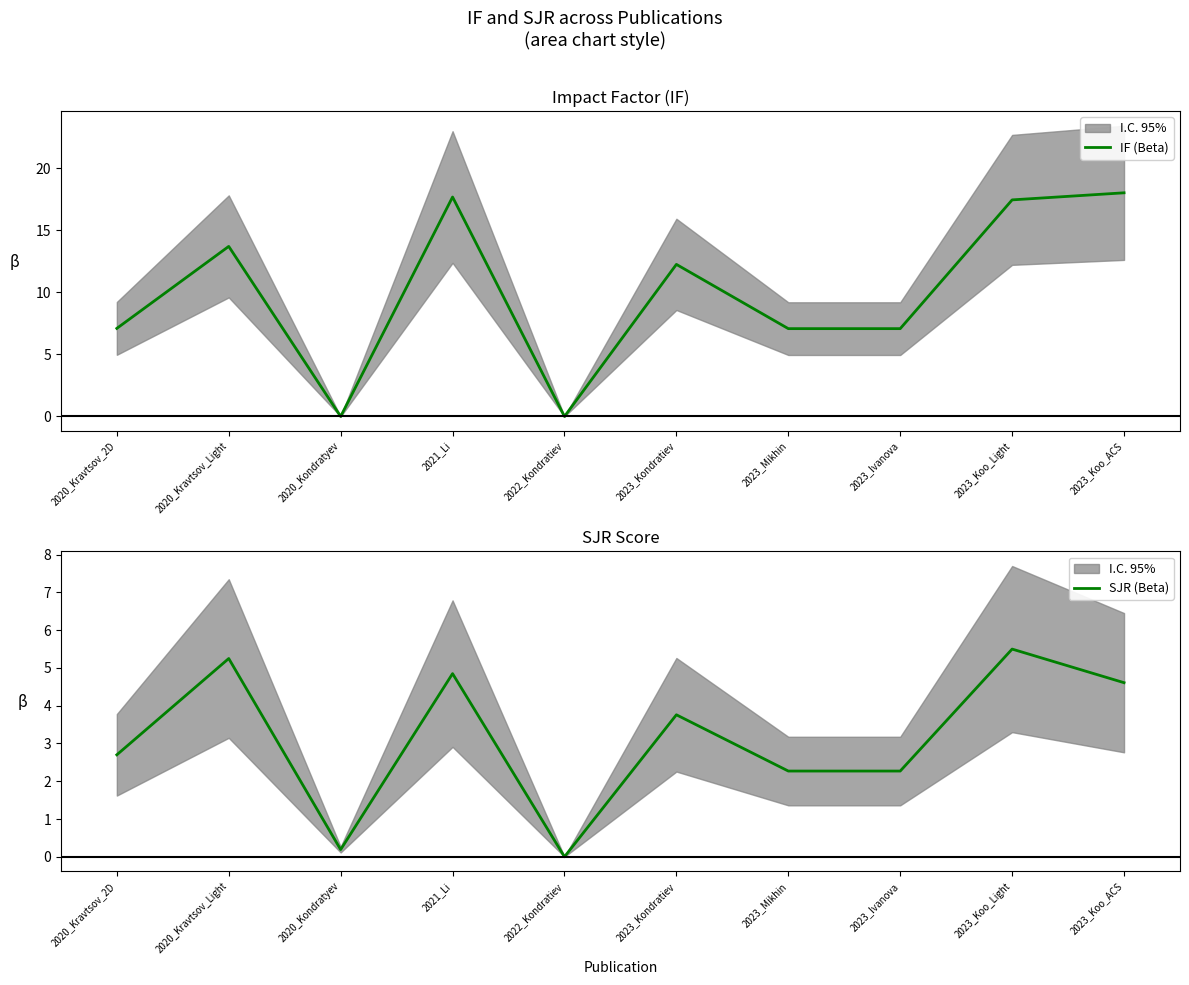

At how many categories does at least one series exceed 5?

8